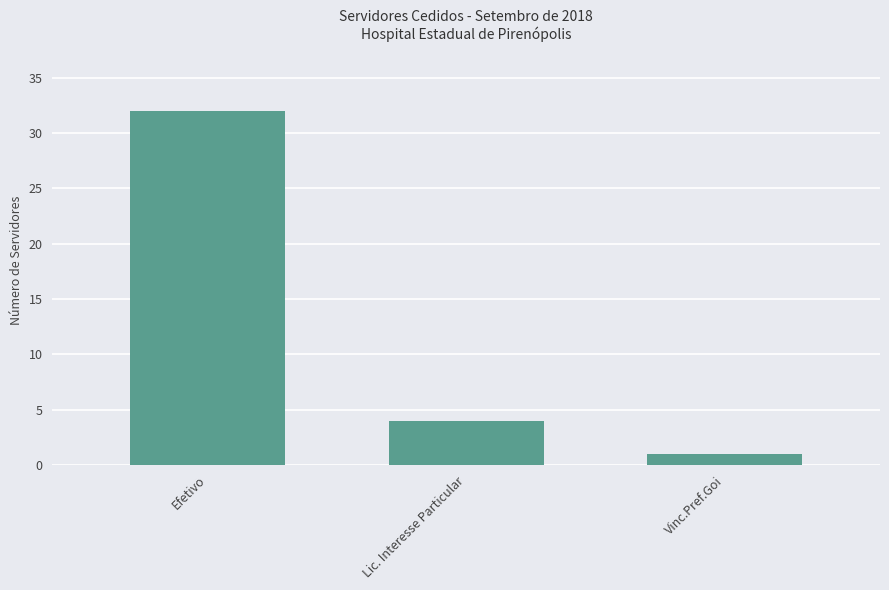

The value at Efetivo is 52. True or false?

False